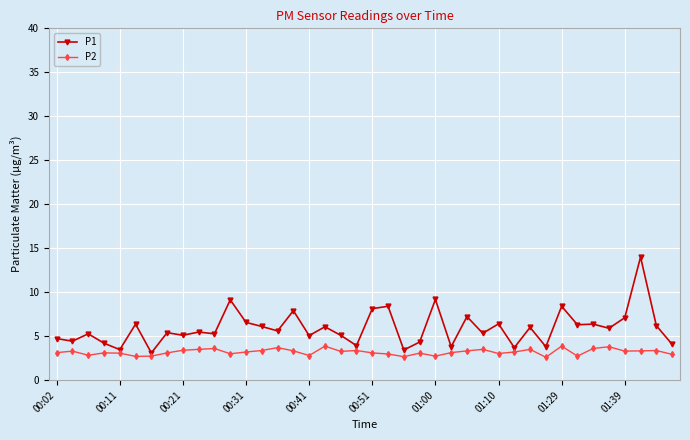

What is the minimum value shown in the chart?

2.6